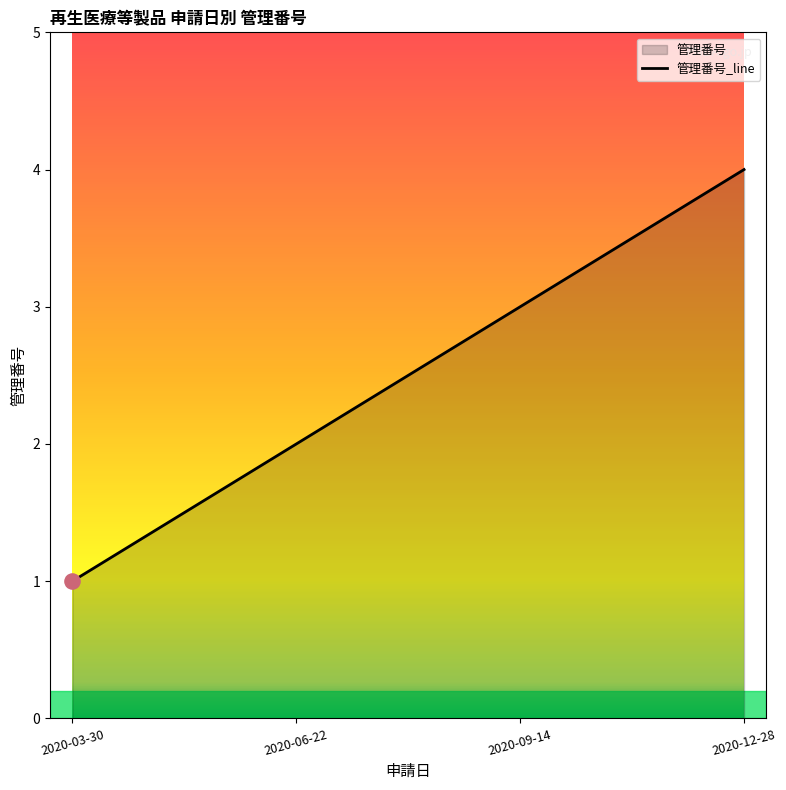

What is the ratio of the value at 2020-09-14 to the value at 2020-06-22?

1.5